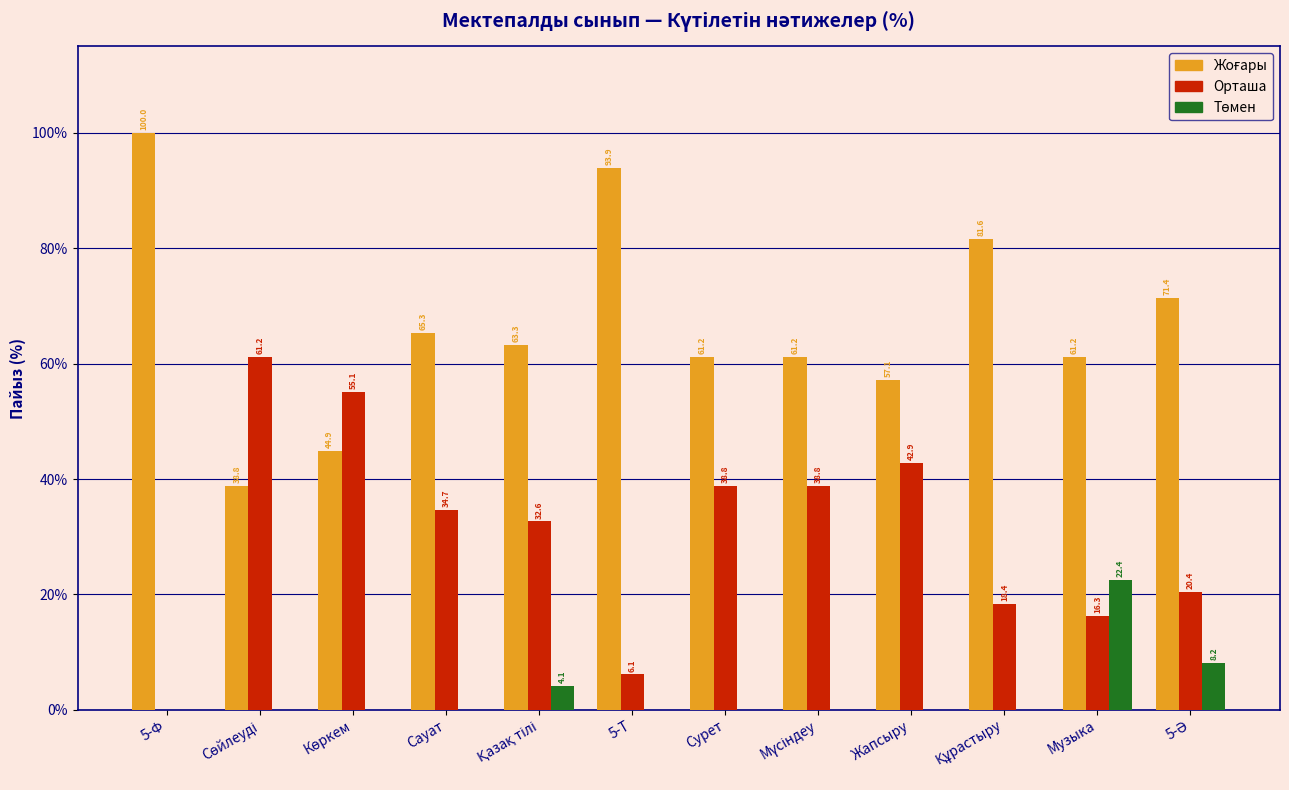

What is the approximate value of Орташа at 5-Т?

6.1